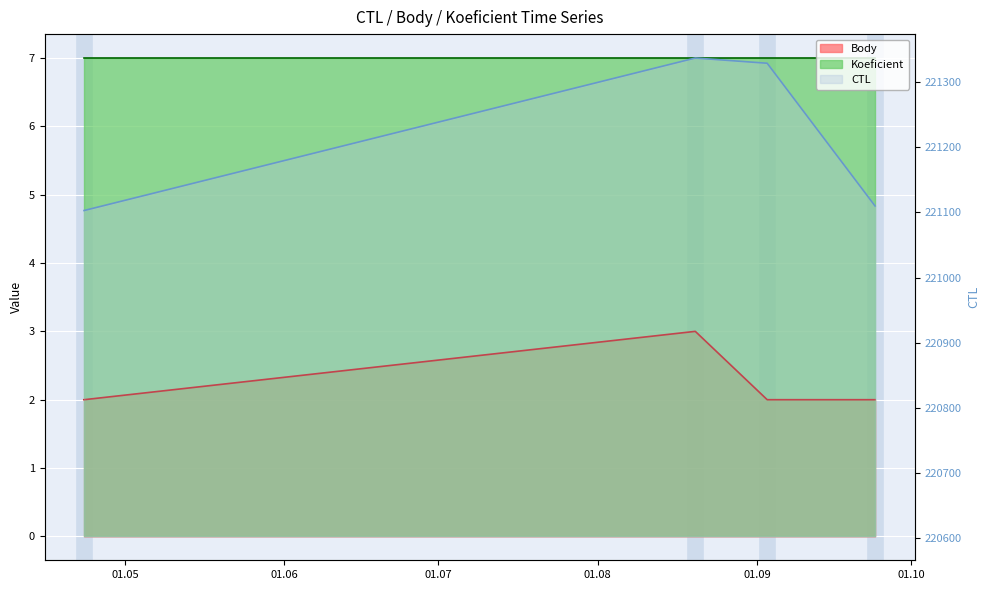

Which series has the largest total across all categories?

CTL